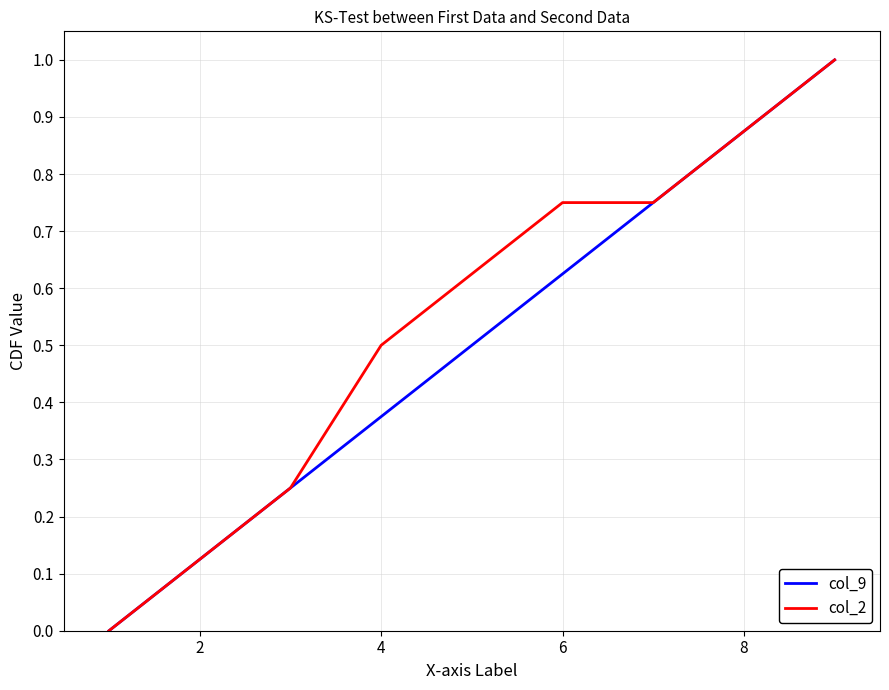

What is the highest value of the col_9 series?

1.0